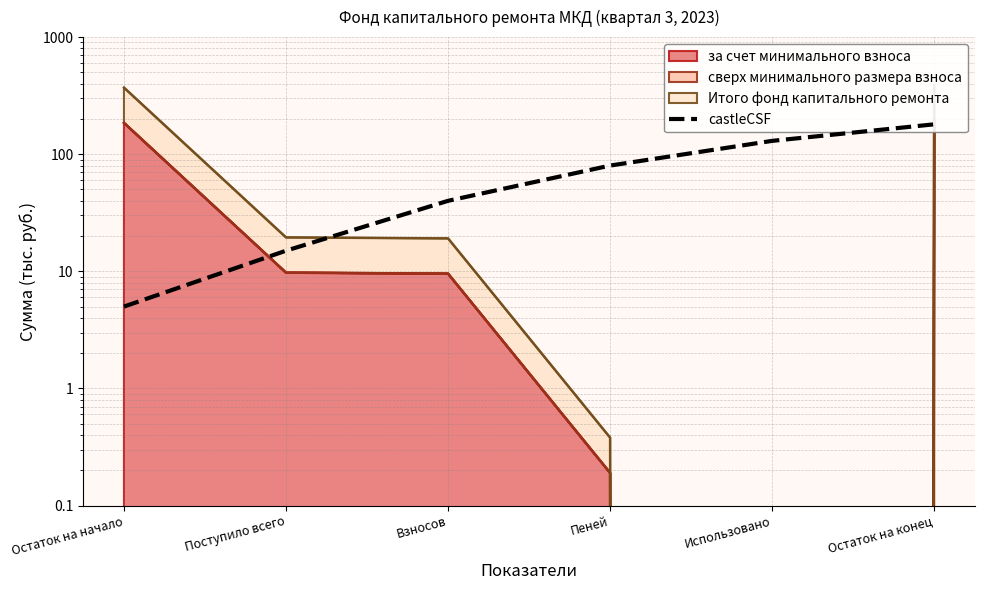

What is the difference between the values at Использовано and Остаток на начало?

125